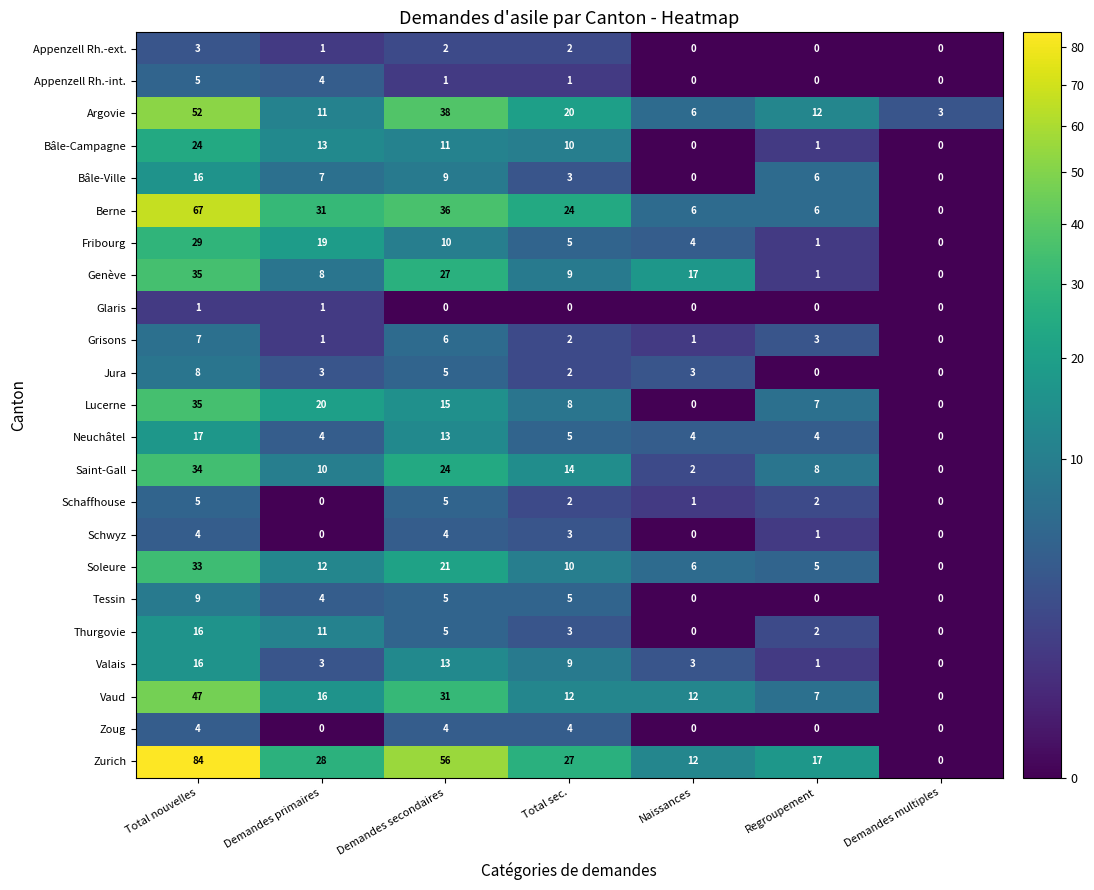

At how many categories does at least one series exceed 67?

1